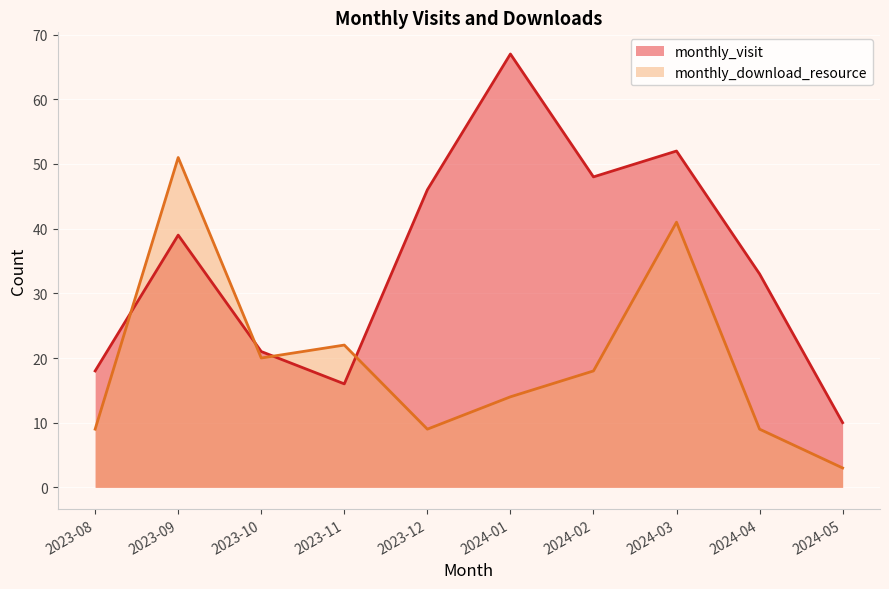

Where is the first local maximum for monthly_visit?

2023-09